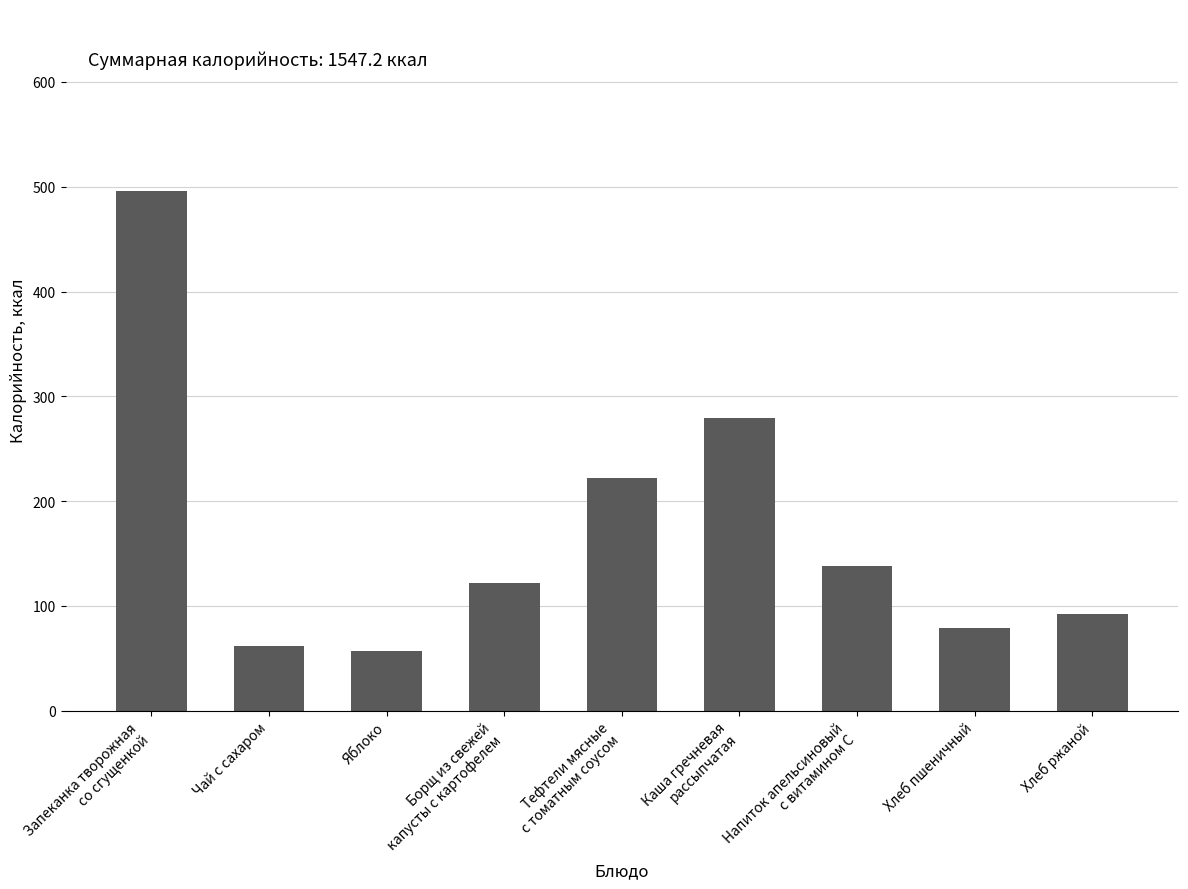

What is the difference between the maximum and minimum values?

438.8